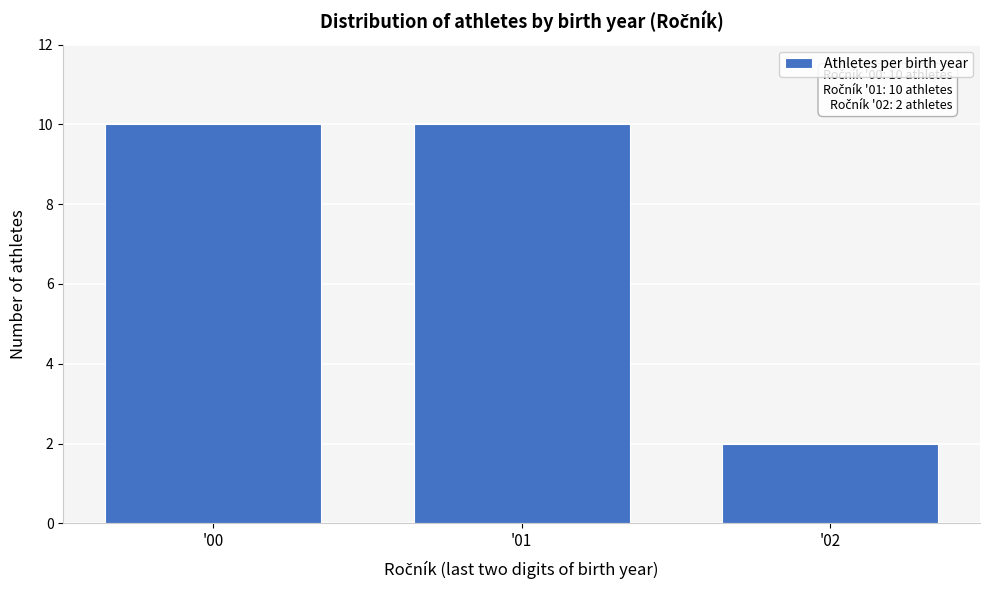

Reading left to right, list all the values displayed in this chart.

'00=10	'01=10	'02=2